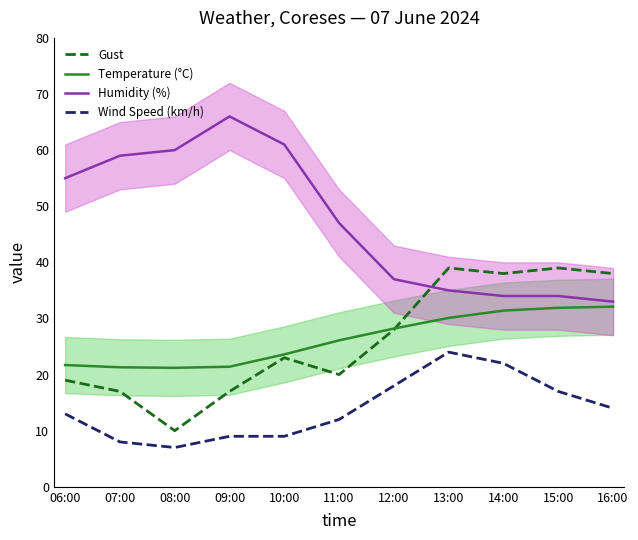

Is the value of Temperature (°C) at 14:00 greater than the value of Humidity (%) at 09:00?

No